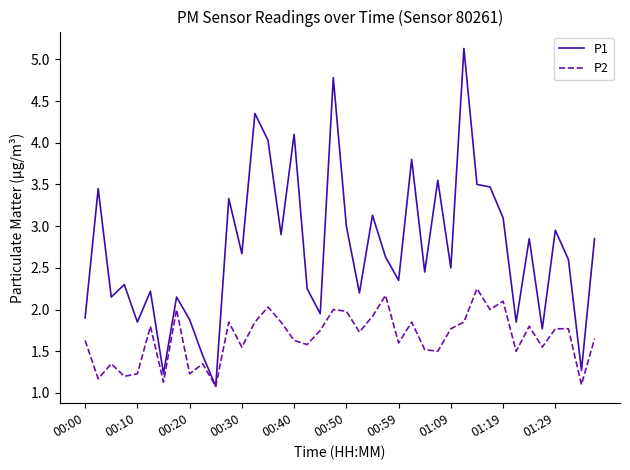

Rank the series by their average value, from lowest to highest.

P2, P1